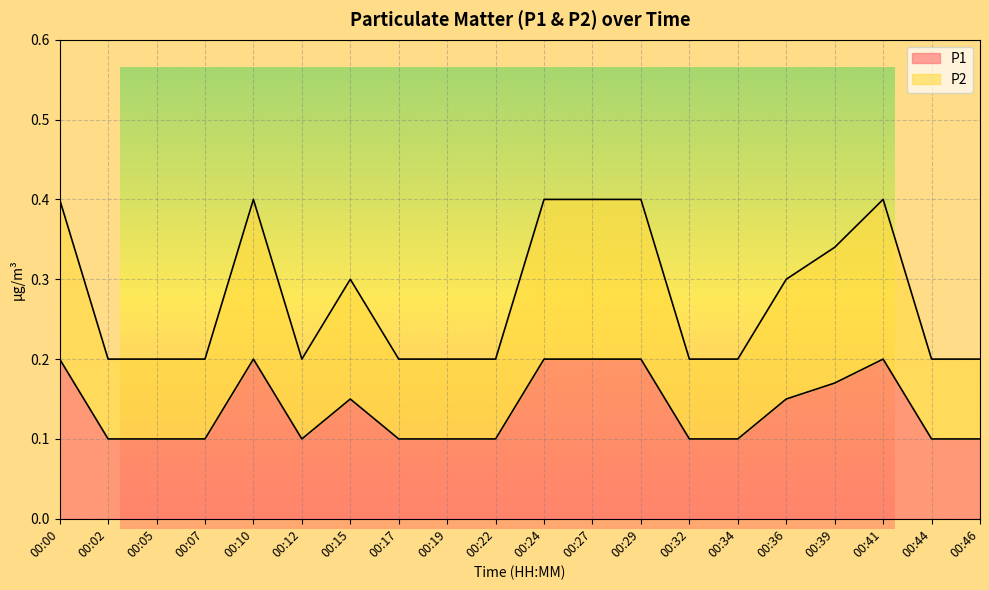

What is the value of the P2 point at the 16th from the left?

0.3